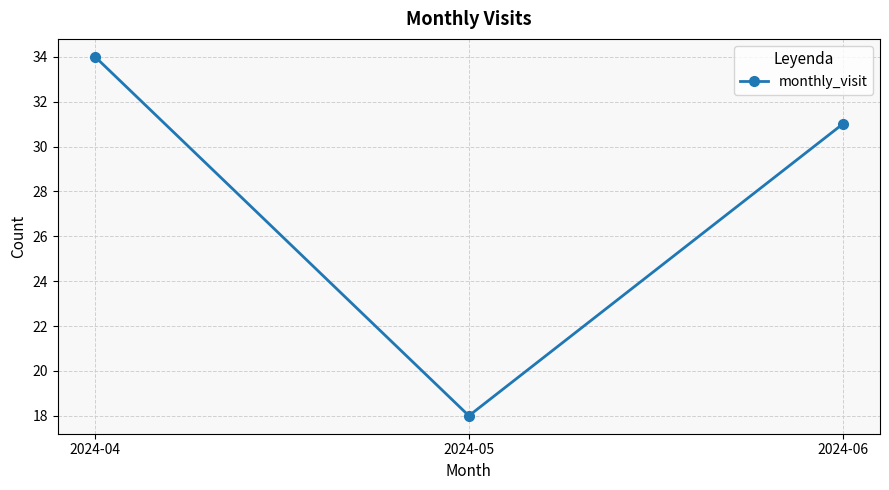

True or false: the data shows 31 at 2024-06.

True